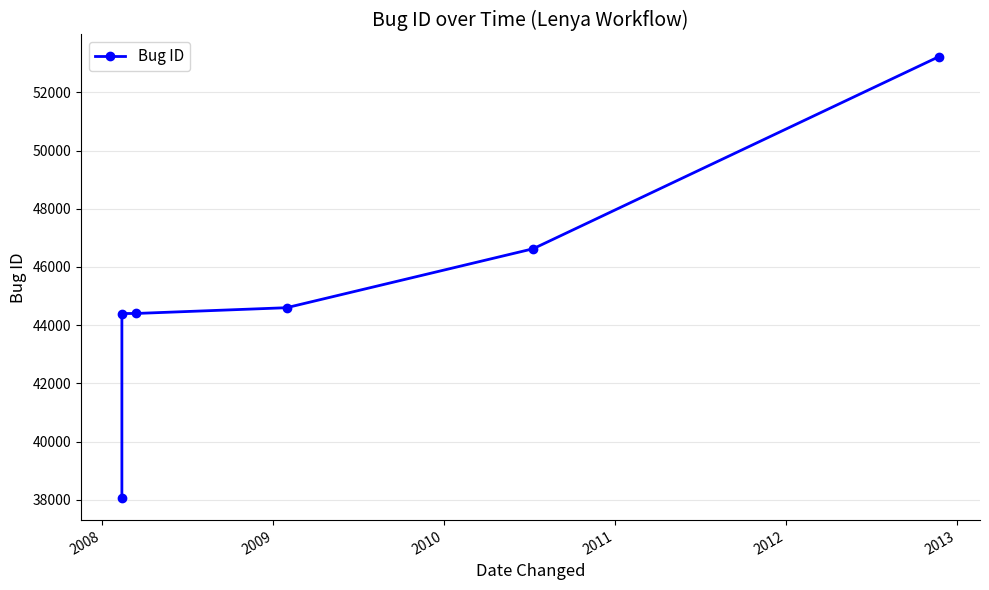

At which label does the data first exceed 44599?

2011